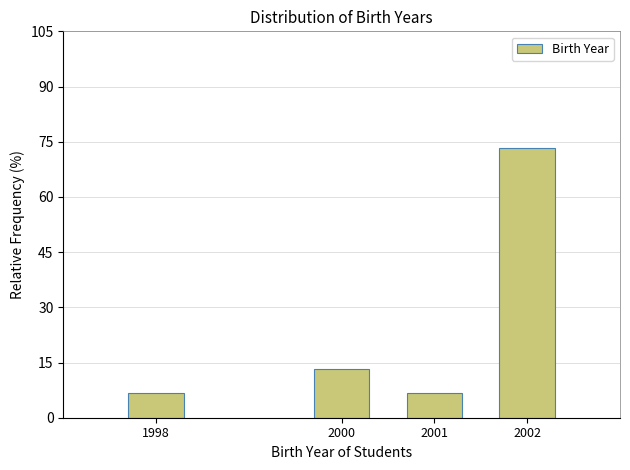

Reading left to right, list all the values displayed in this chart.

1998=6.7	2000=13.3	2001=6.7	2002=73.3